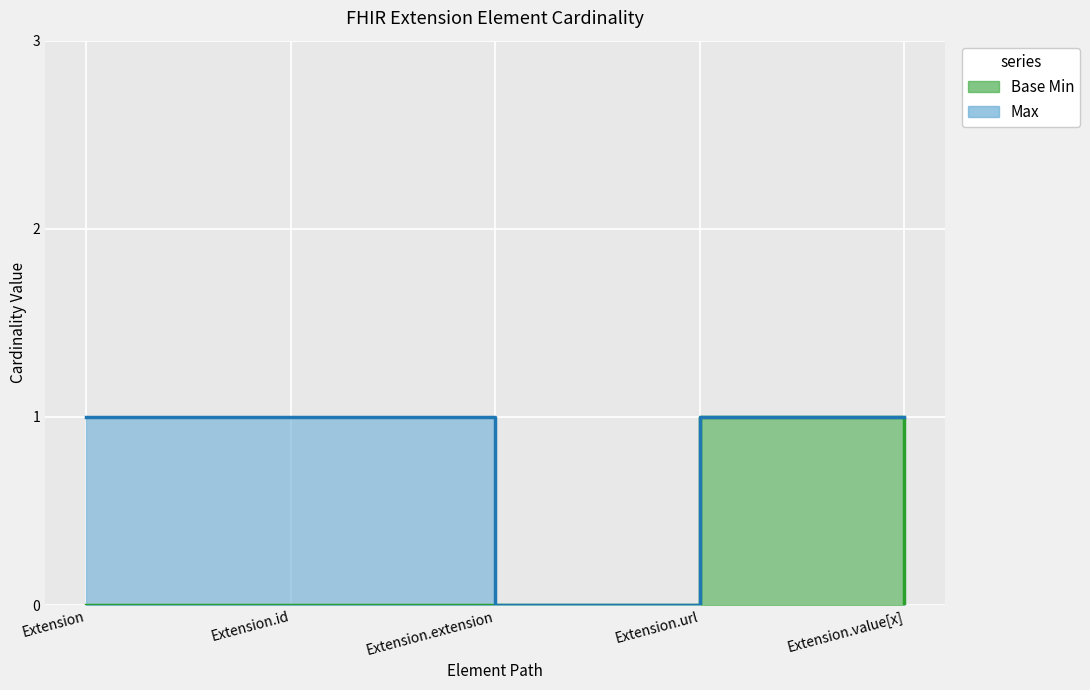

True or false: Max and Base Min cross at least once.

False